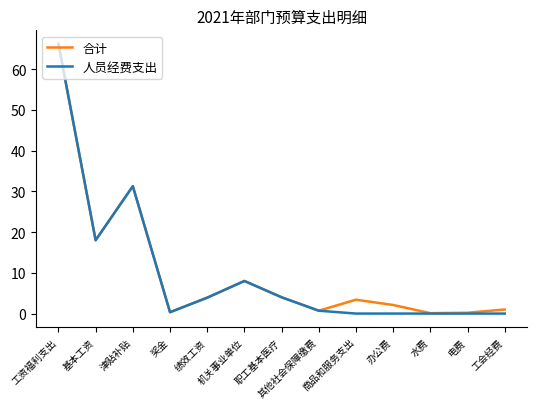

Which label corresponds to the smallest value in the chart?

商品和服务支出